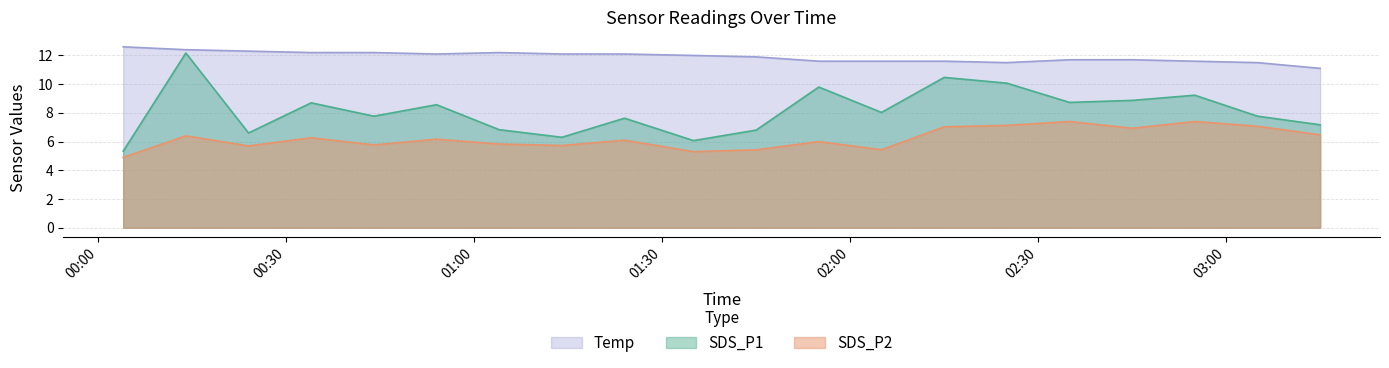

How many lines are shown in the chart?

3